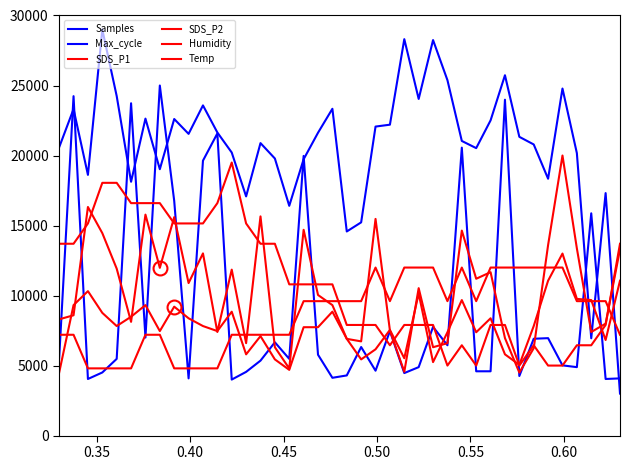

True or false: Humidity and SDS_P1 intersect in this chart.

True